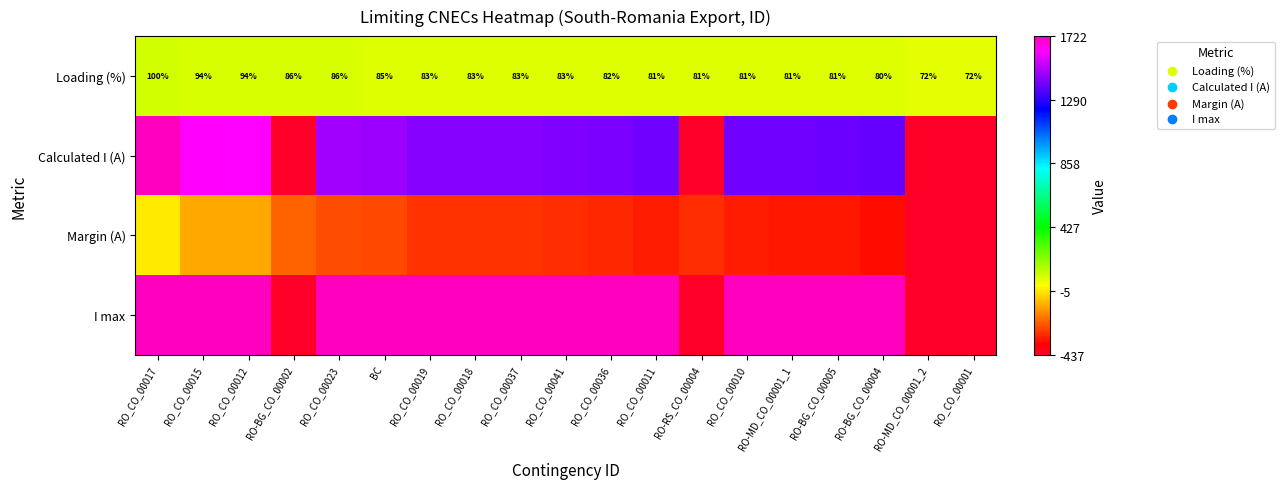

What is the difference between the Loading (%) values at RO_CO_00019 and RO_CO_00036?

1